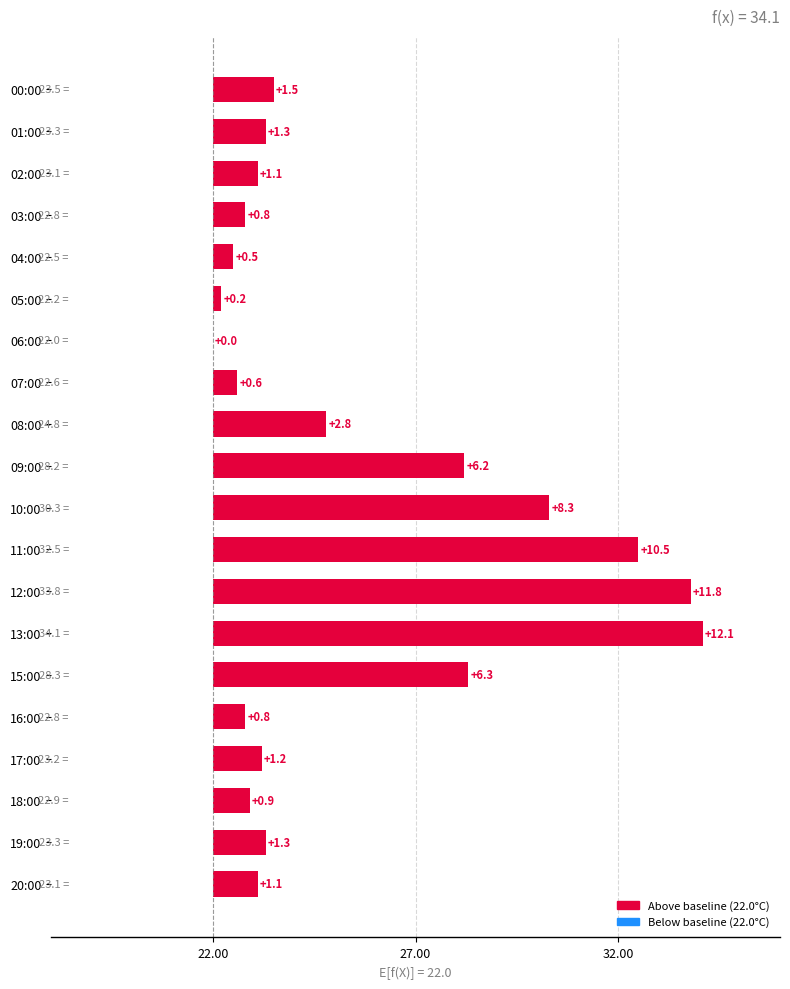

What is the average value?

3.5